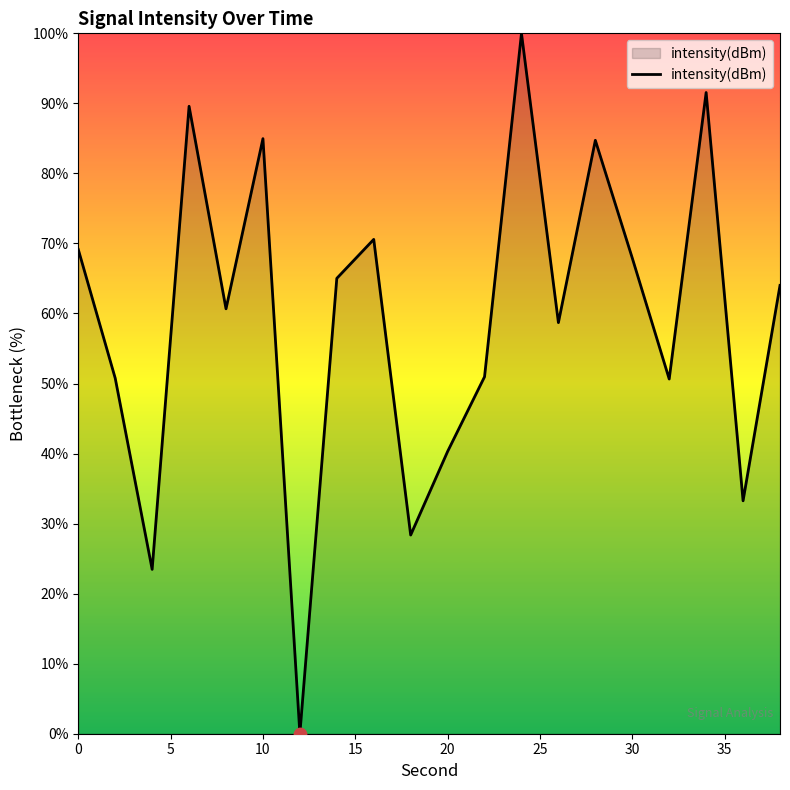

What is the difference between the maximum and minimum values?

100.0